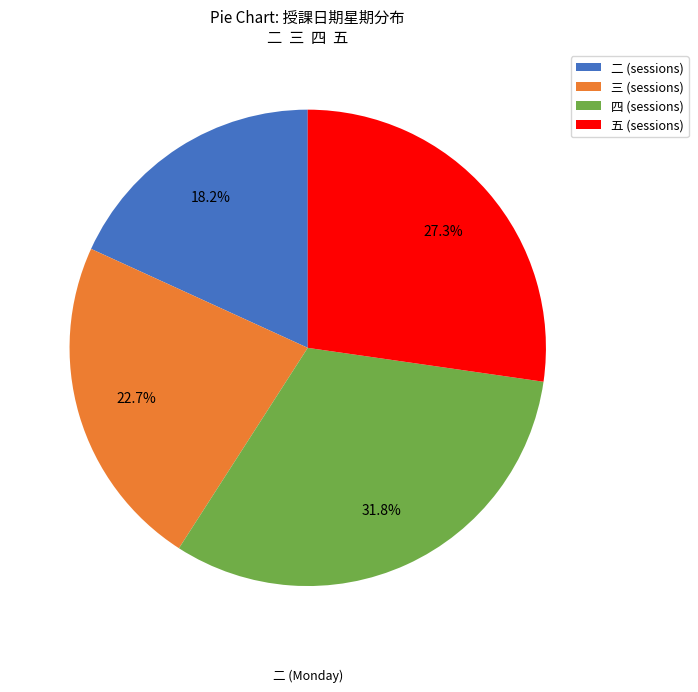

Count the number of slices in the pie.

4